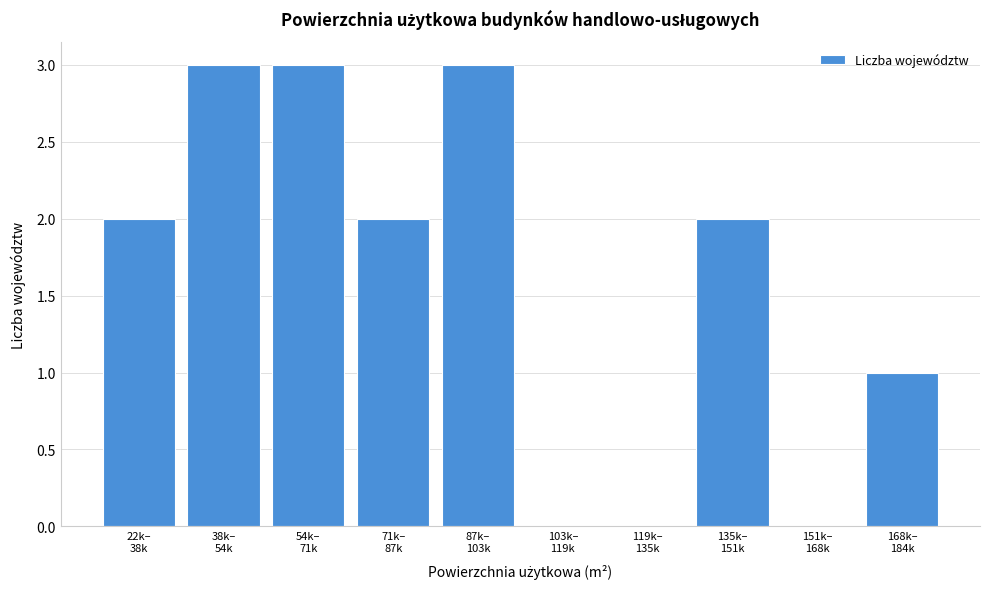

What is the maximum value shown in the chart?

3